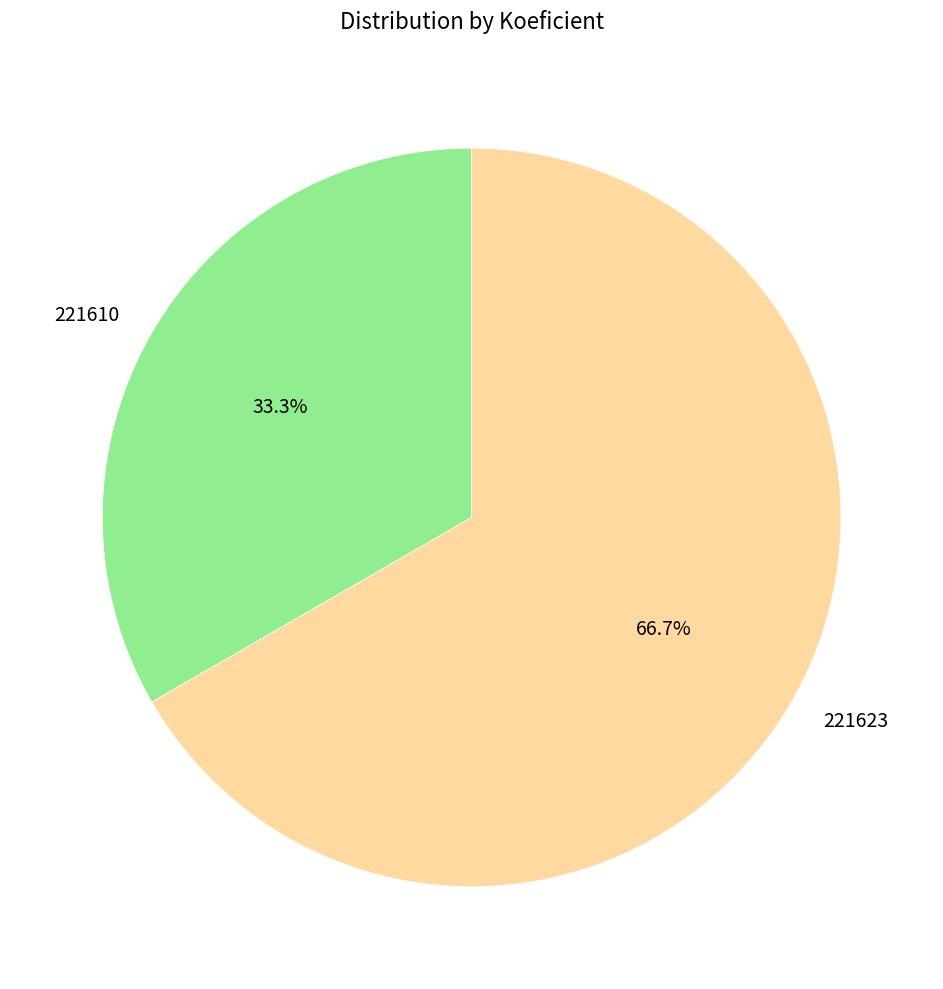

What portion of the pie excludes 221623?

33.3%